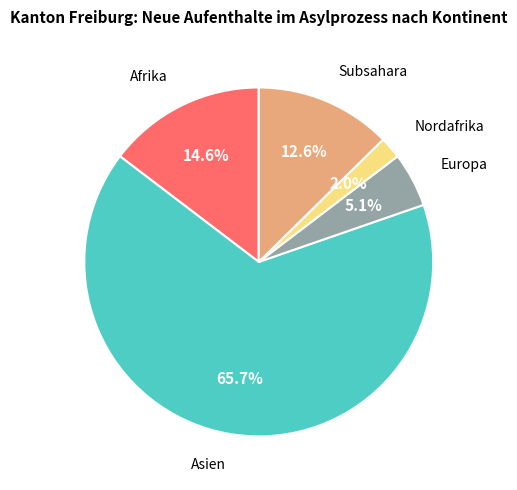

Is there a majority slice in this chart?

Yes